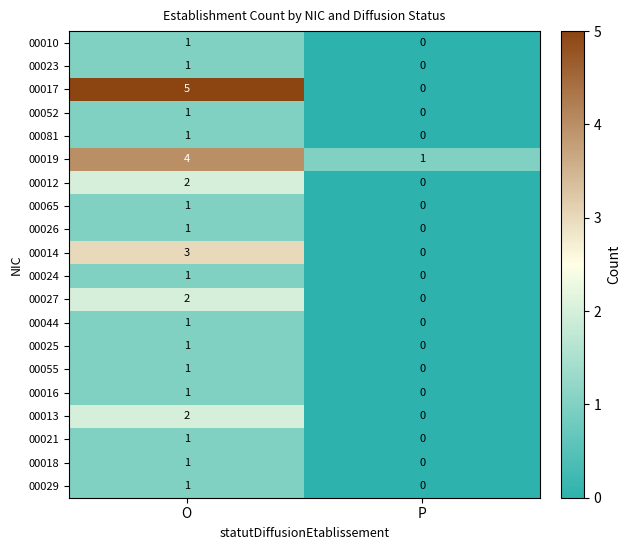

True or false: 00021 has a value of 2 at O.

False